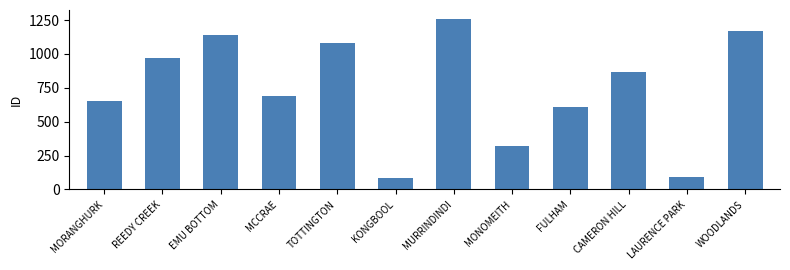

What is the difference between the maximum and second lowest values?

1170